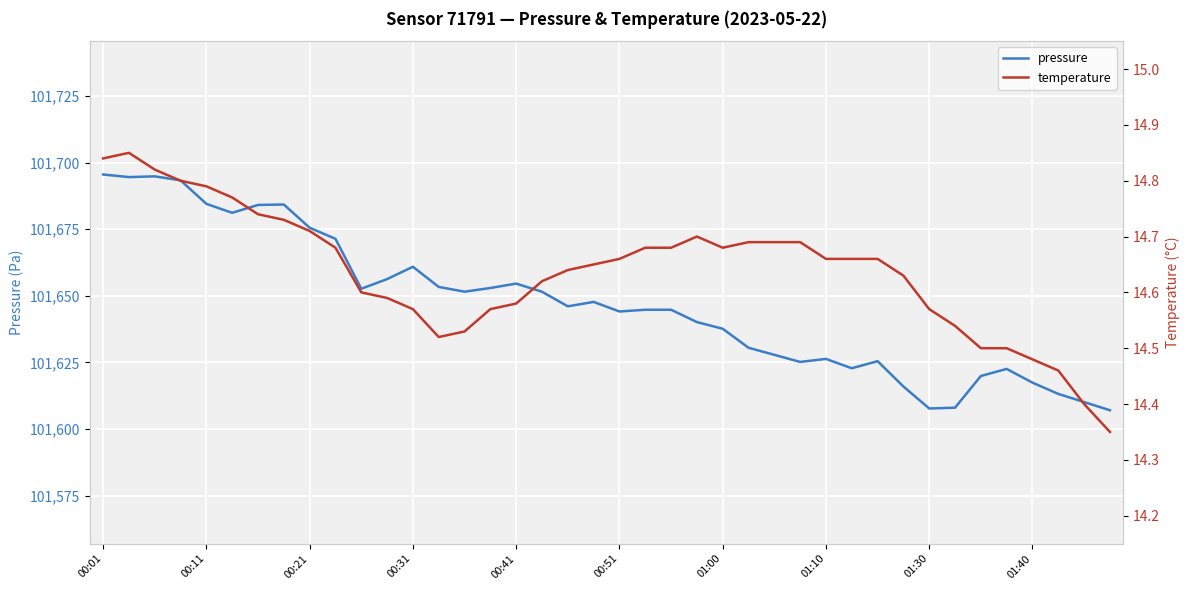

What is the difference between the highest and lowest values at 13?

101638.8